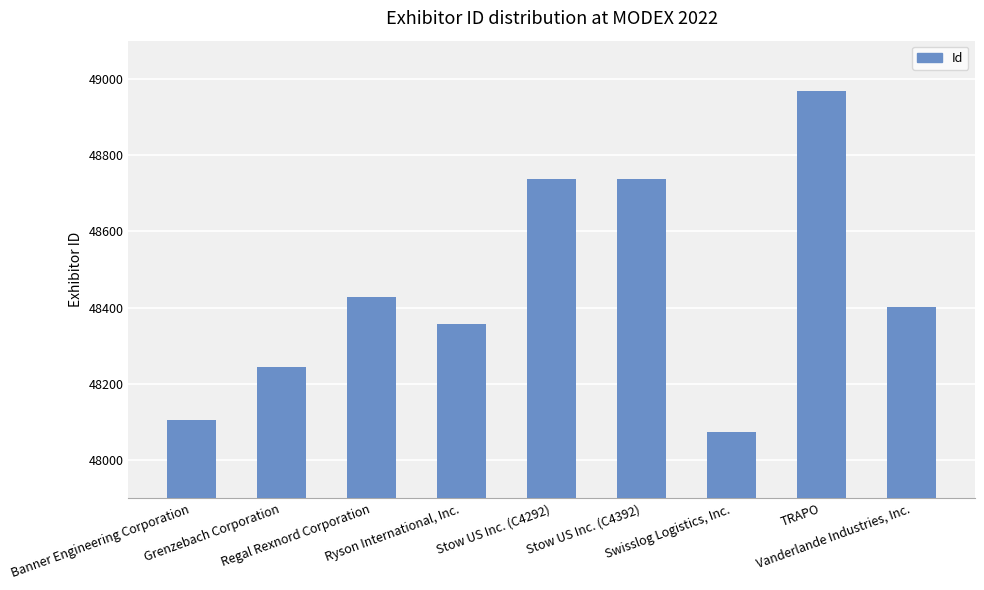

What is the value of the 8th bar from the left?

48969